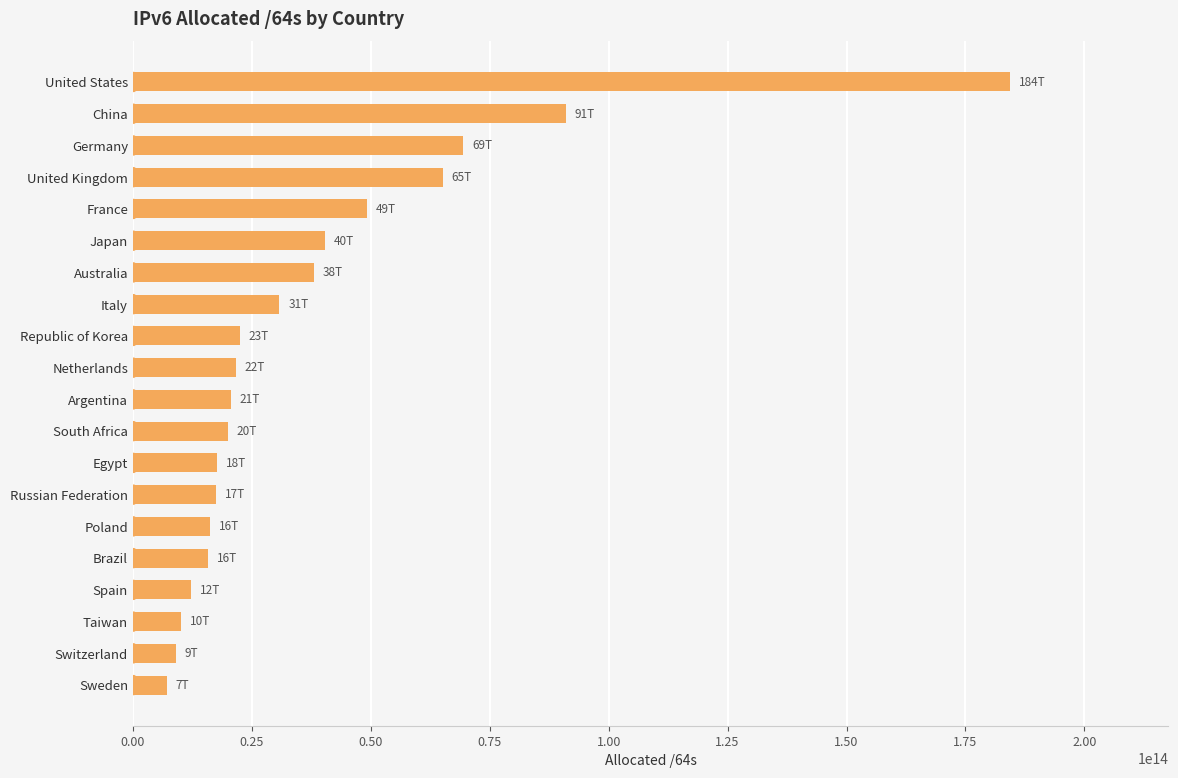

Which has a higher value, United Kingdom or Sweden?

United Kingdom